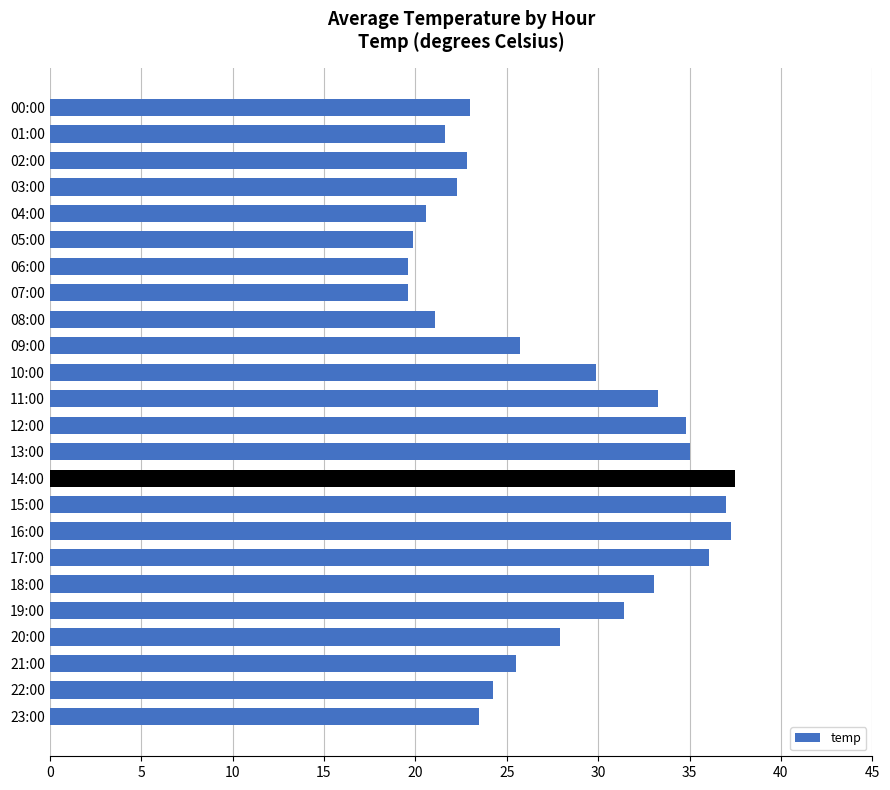

How many series are shown in this chart?

1